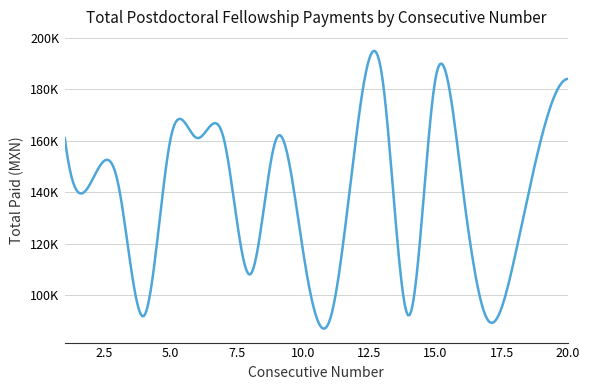

Count the number of categories in the chart.

20